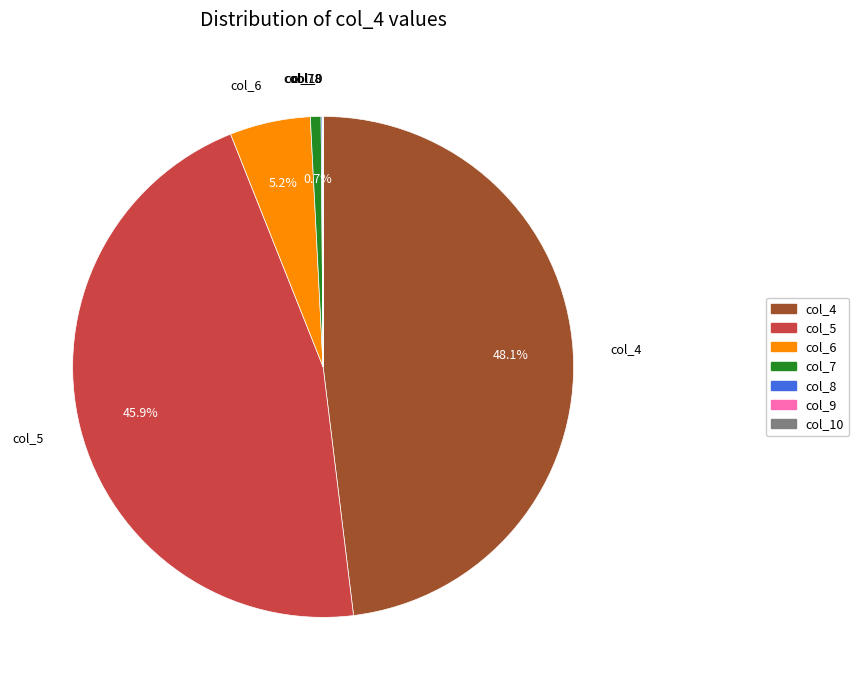

What is the largest slice in the pie chart?

col_4